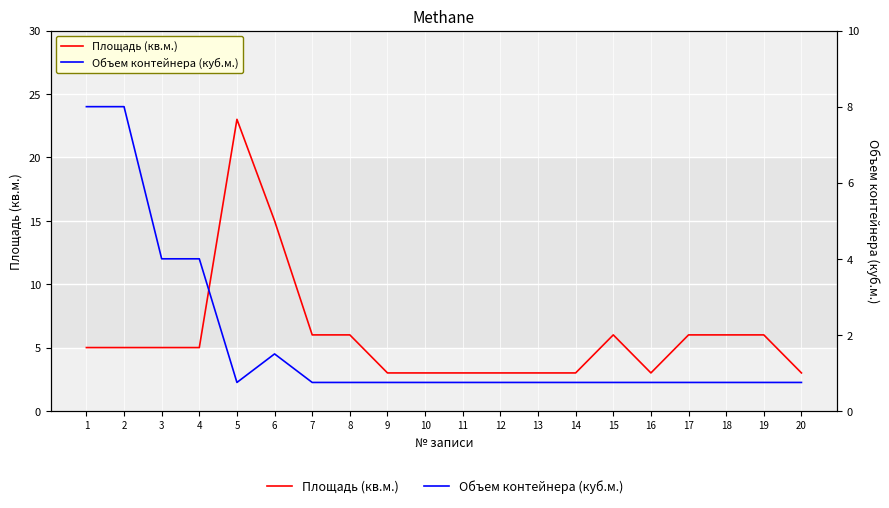

What is the value of the Площадь (кв.м.) point at the 5th from the left?

23.0